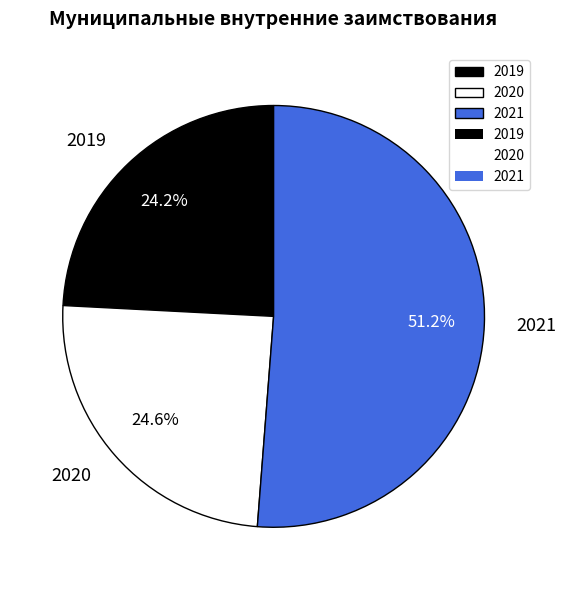

What percentage is the 2021 slice, to the nearest percent?

51%